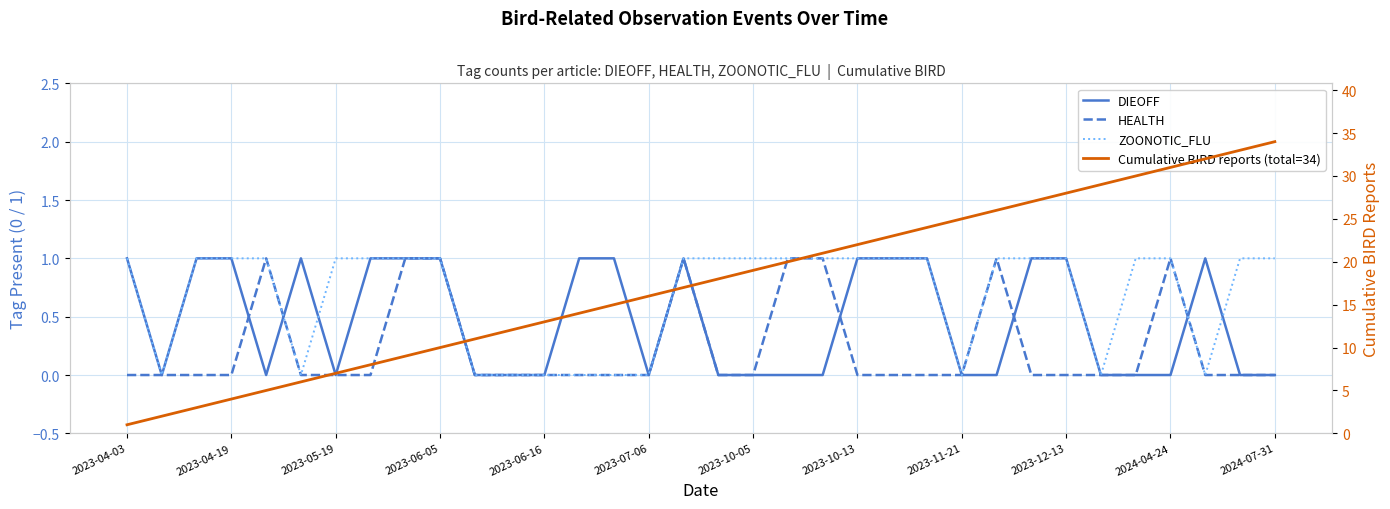

Which label corresponds to the smallest value in the chart?

2023-04-19